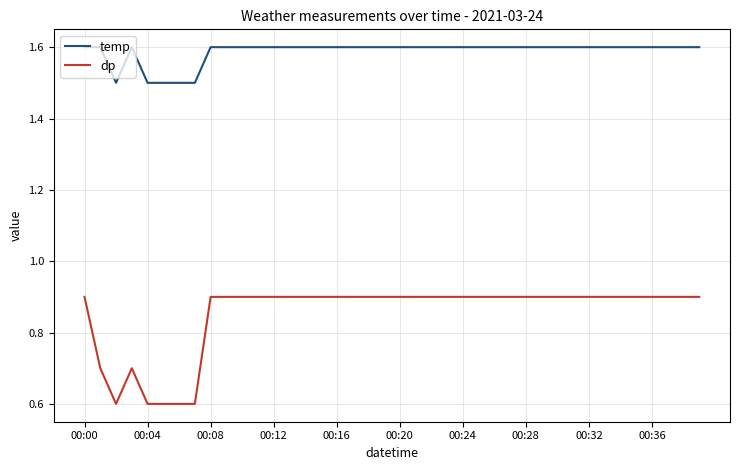

Which series has the largest range (max minus min)?

dp